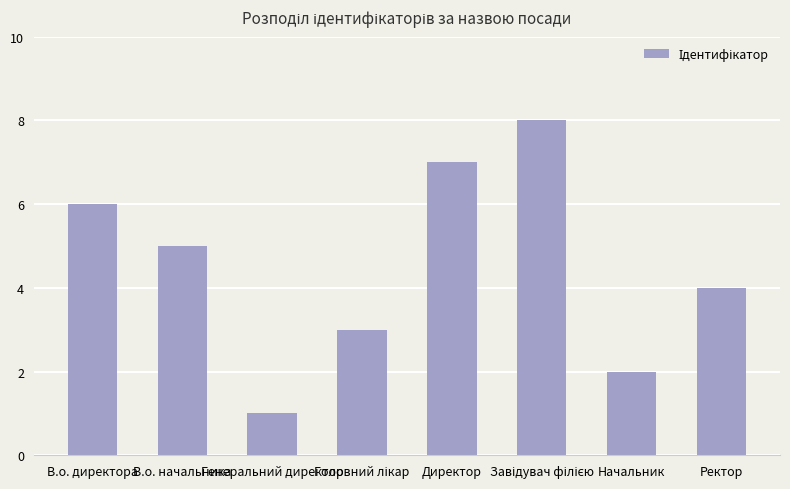

What is the difference between the second highest and second lowest values?

5